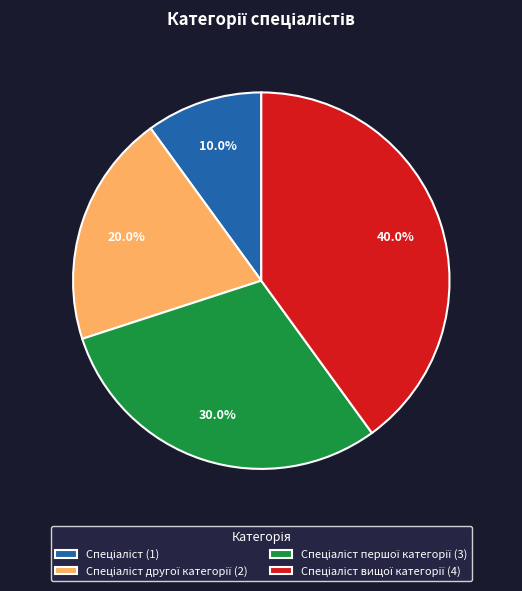

Does any single category account for the majority?

No